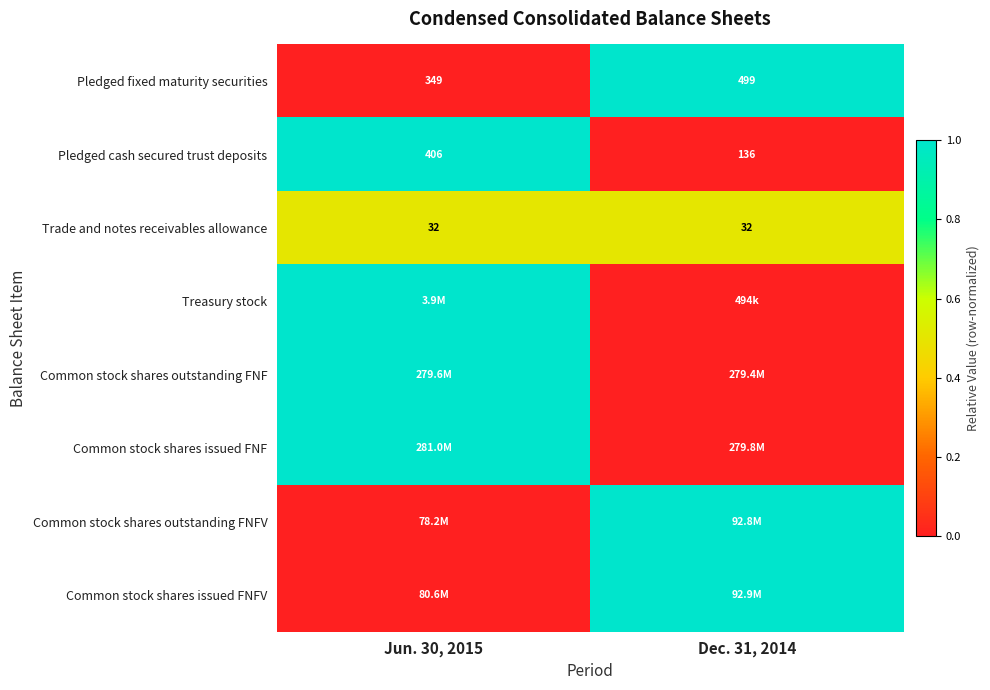

What is the lowest value of the Pledged fixed maturity securities series?

349